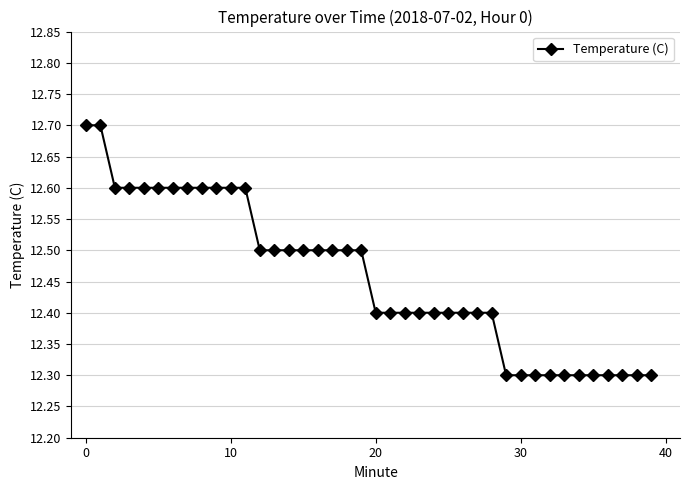

What is the smallest value displayed?

12.3